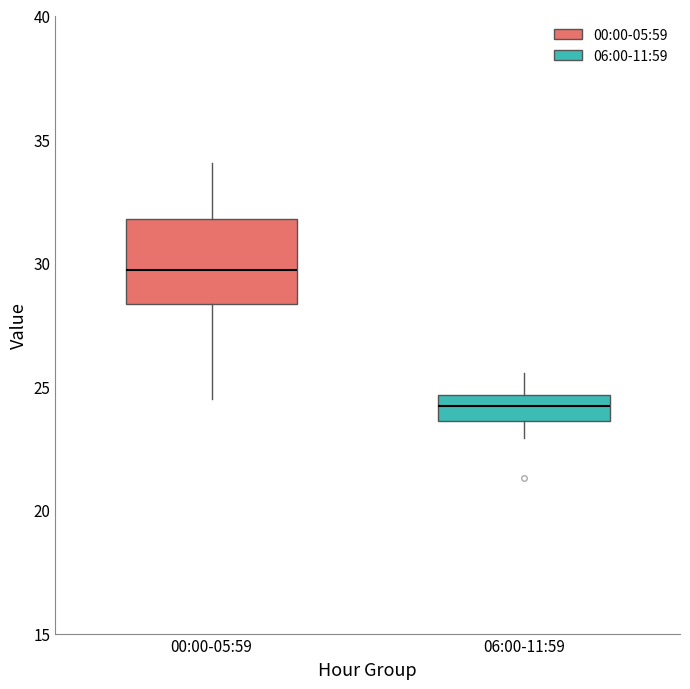

Comparing the boxes themselves (not the whiskers), which one is the tallest?

00:00-05:59